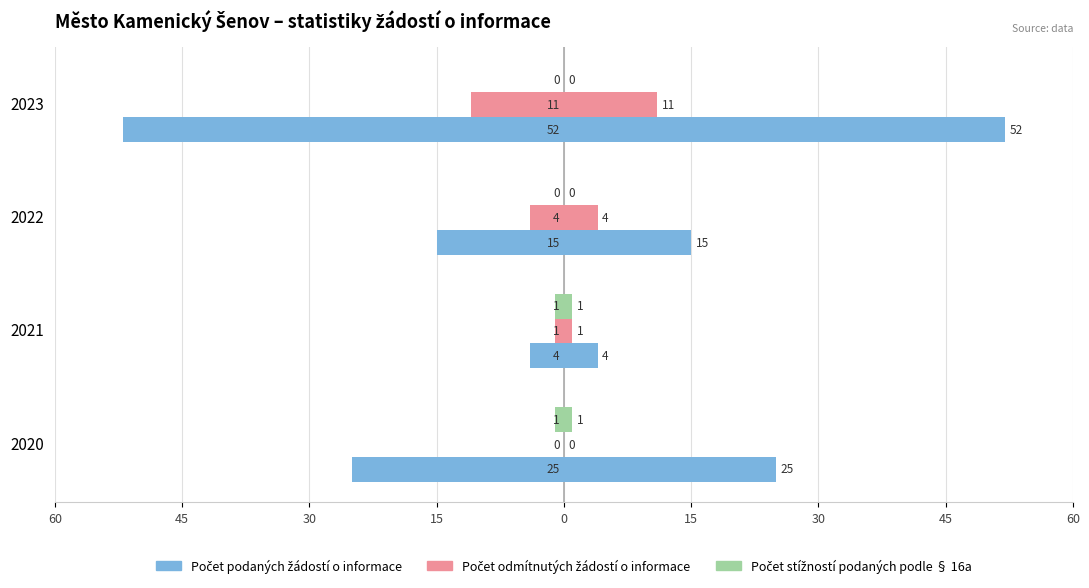

How many groups of bars are there?

4